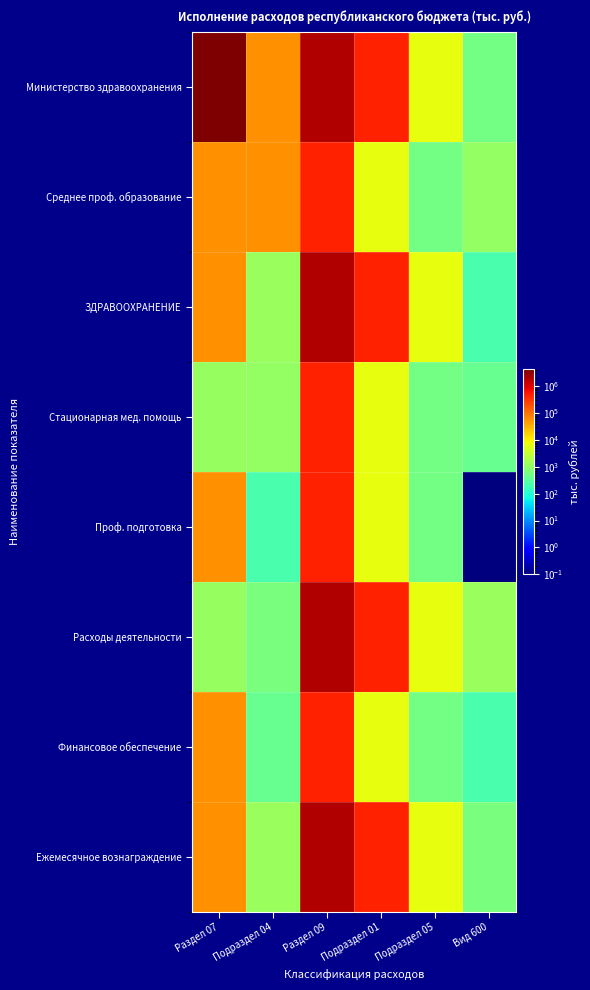

What is the greatest value displayed?

4283330.1